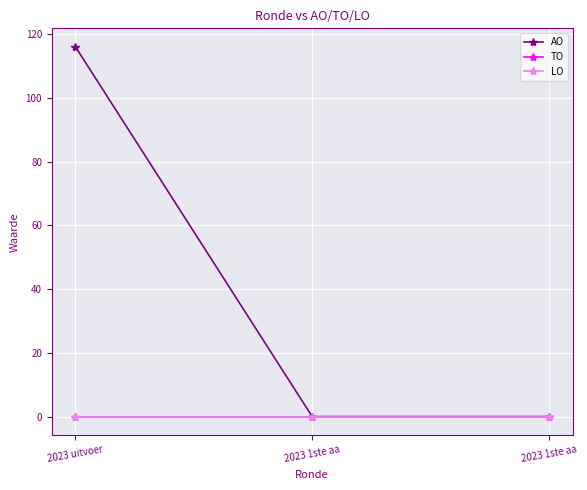

What is the total value across all series at 2023 uitvoer?

116